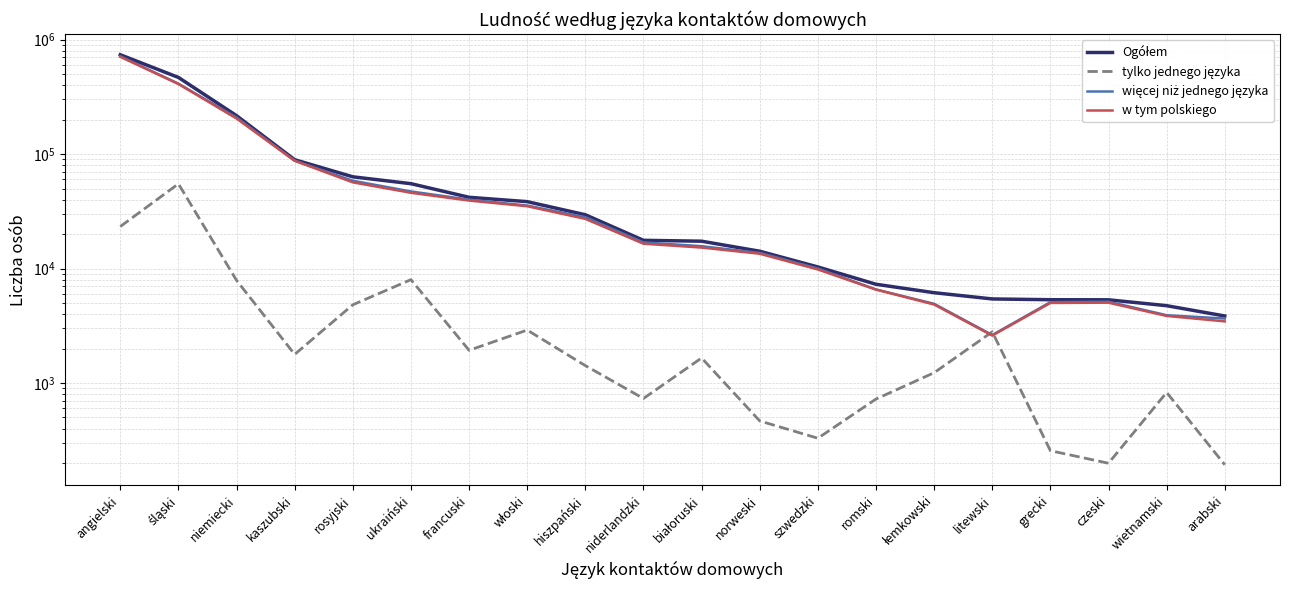

Where does the Ogółem series first go above 17633?

angielski